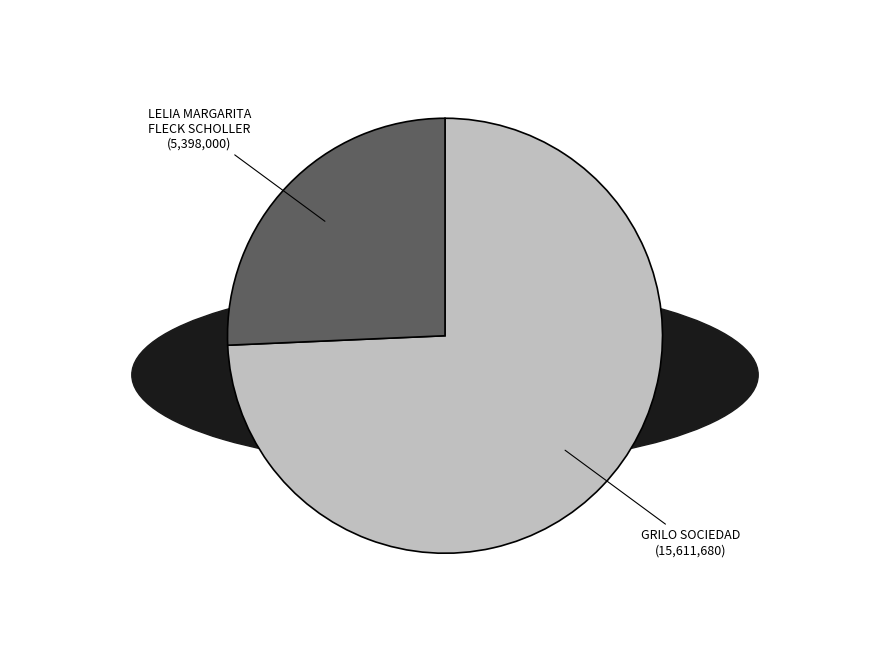

To the nearest percent, what is the average slice percentage?

50%